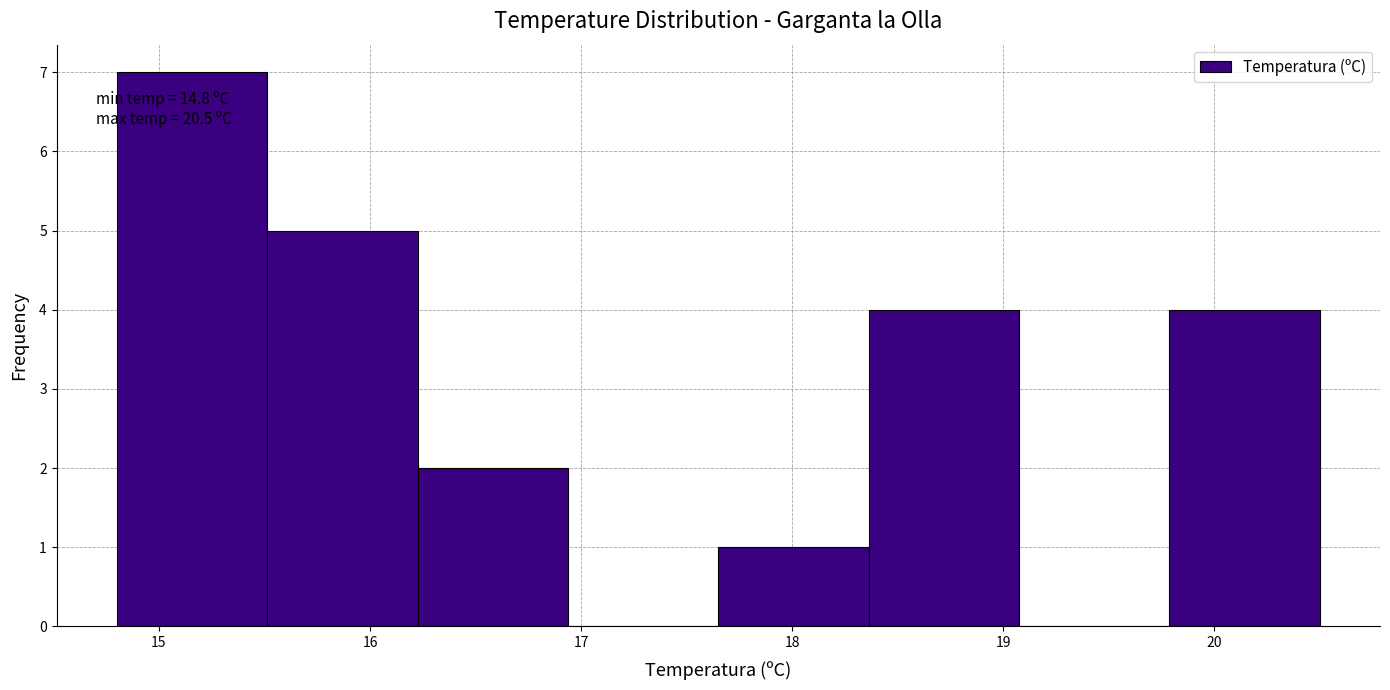

Which range on the x-axis has the tallest bar?

14.8 to 15.5